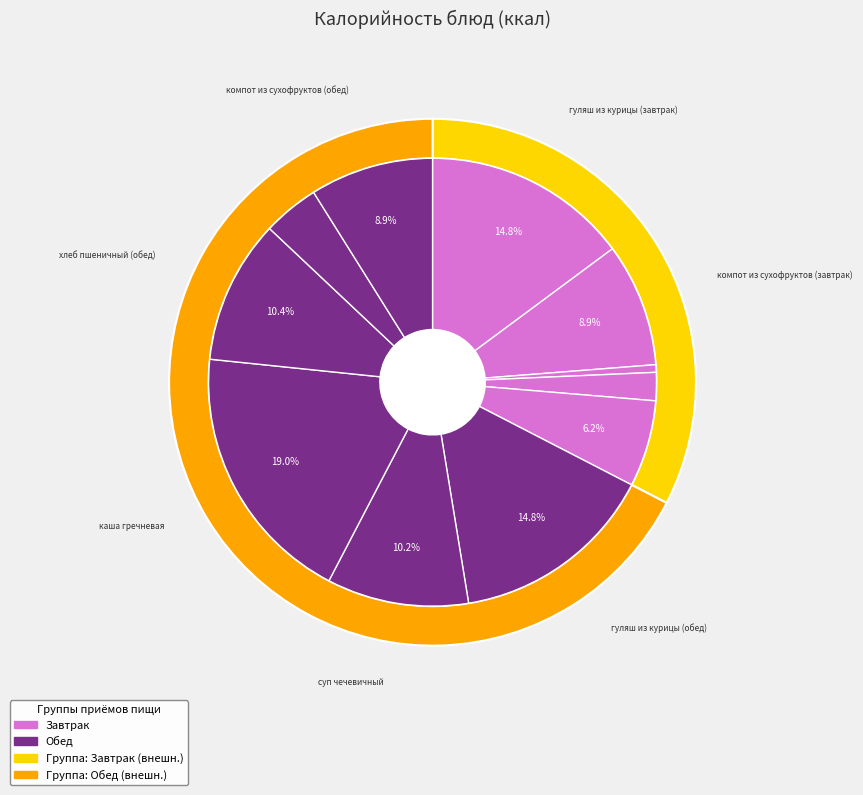

Rank the categories by value from highest to lowest.

каша гречневая, гуляш из курицы (завтрак), гуляш из курицы (обед), хлеб пшеничный (обед), суп чечевичный, компот из сухофруктов (завтрак), компот из сухофруктов (обед), хлеб пшеничный (завтрак), хлеб ржаной (обед), хлеб ржаной (завтрак), закуска